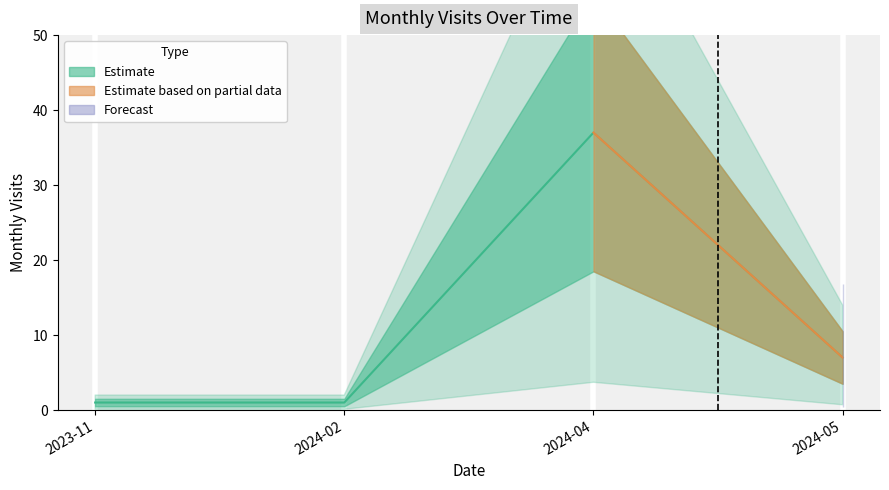

What is the label of the 2nd point from the left?

2024-02